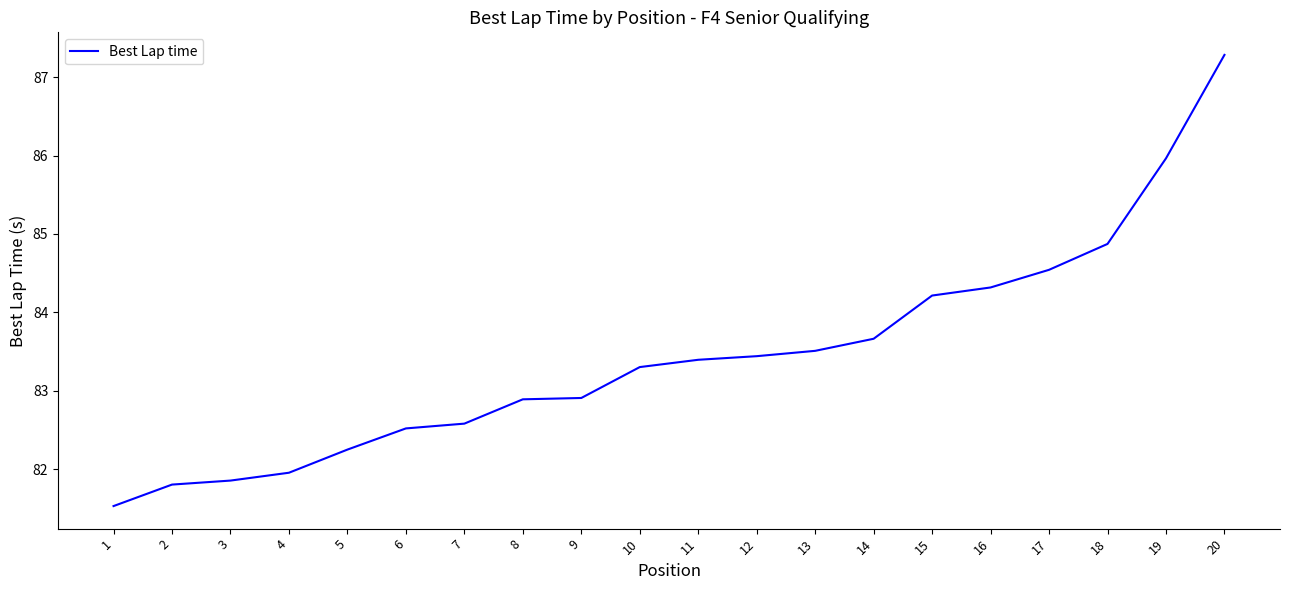

Is it true that the value at 14 is 83.7?

True